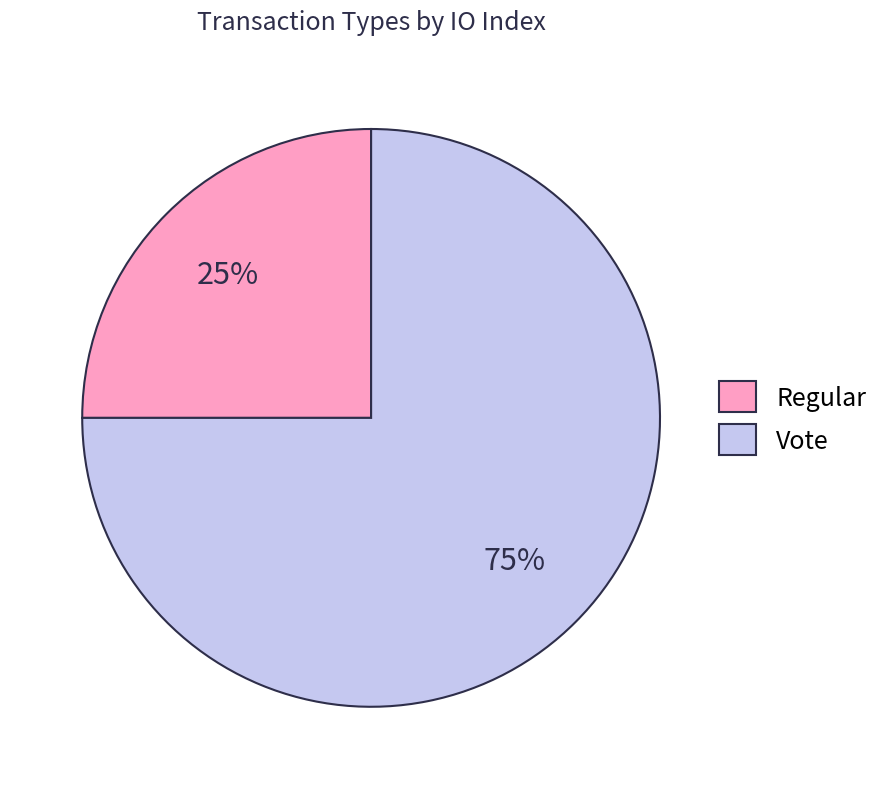

To the nearest percent, what is the average slice percentage?

50%